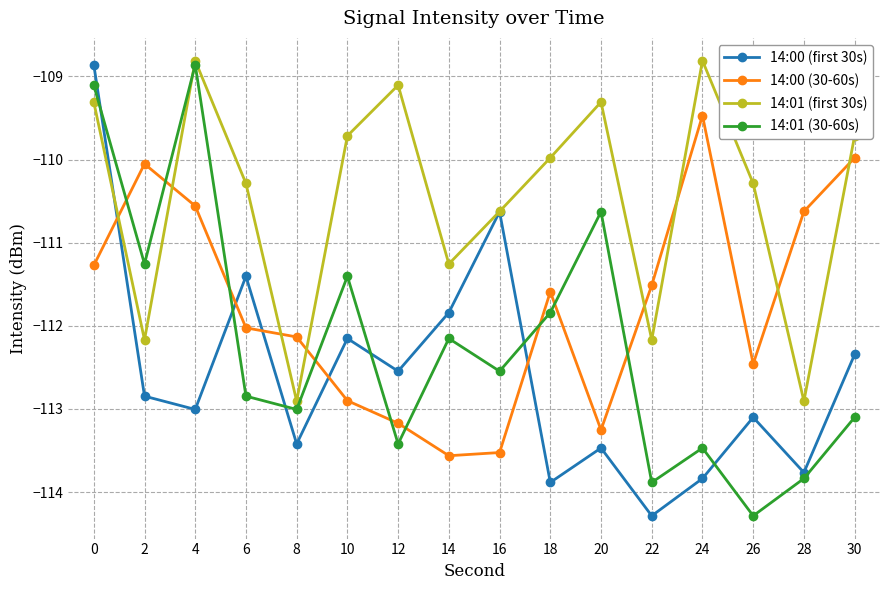

Between 6 and 16, which series saw the biggest shift?

14:00 (30-60s)